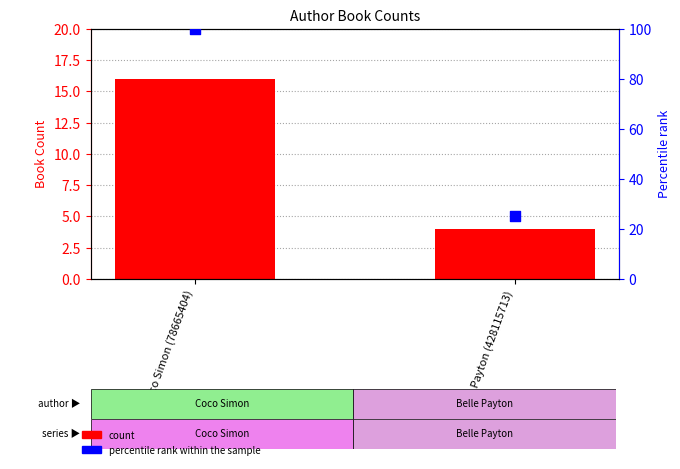

Which series contains the highest Y value?

percentile rank within the sample